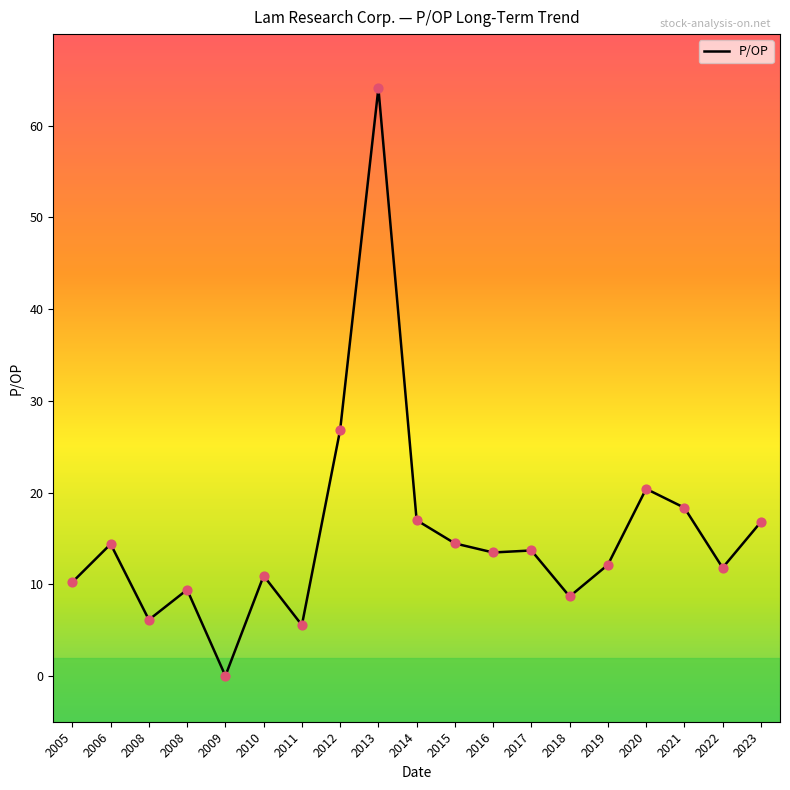

Which has a higher value, 2022 or 2017?

2017